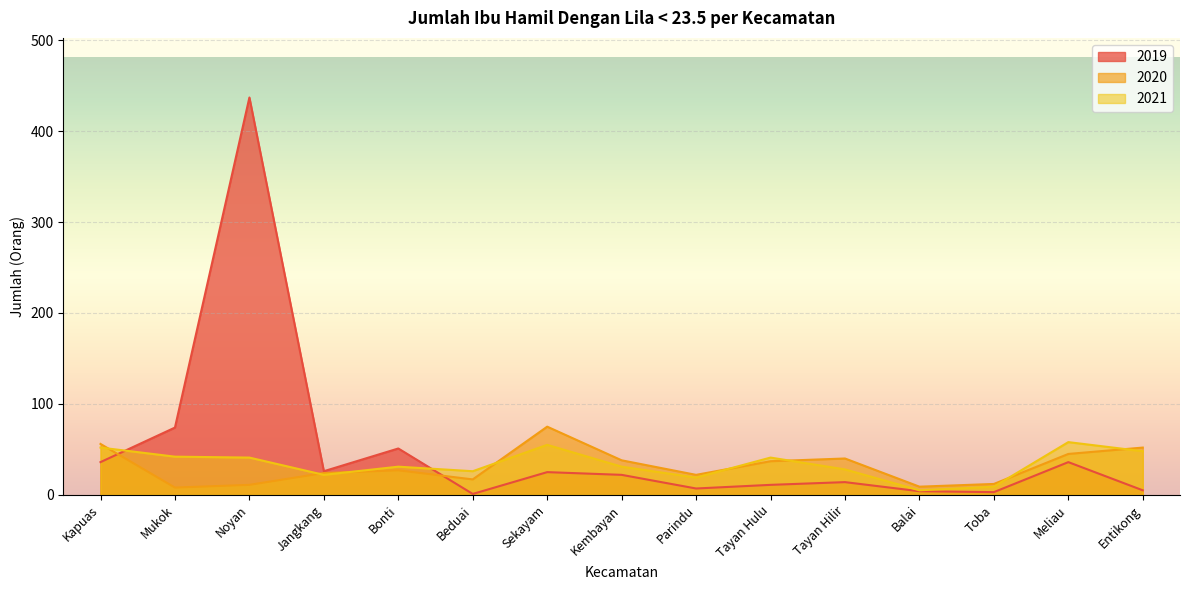

True or false: 2019 has a value of 25 at Sekayam.

True